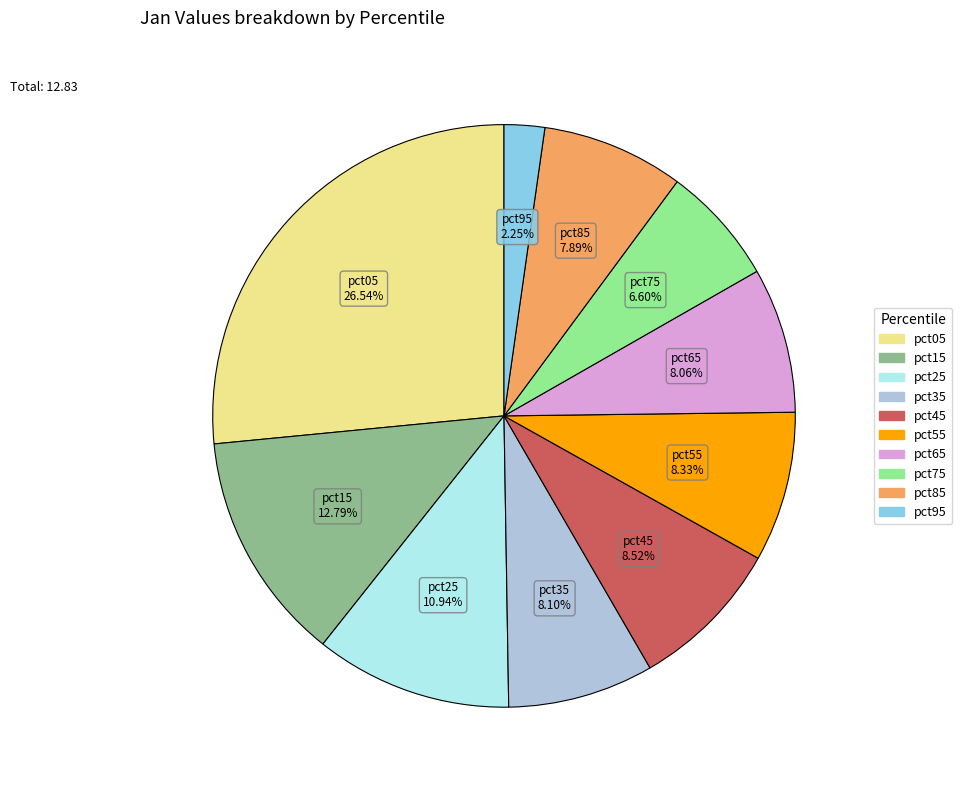

Which slice is the largest?

pct05